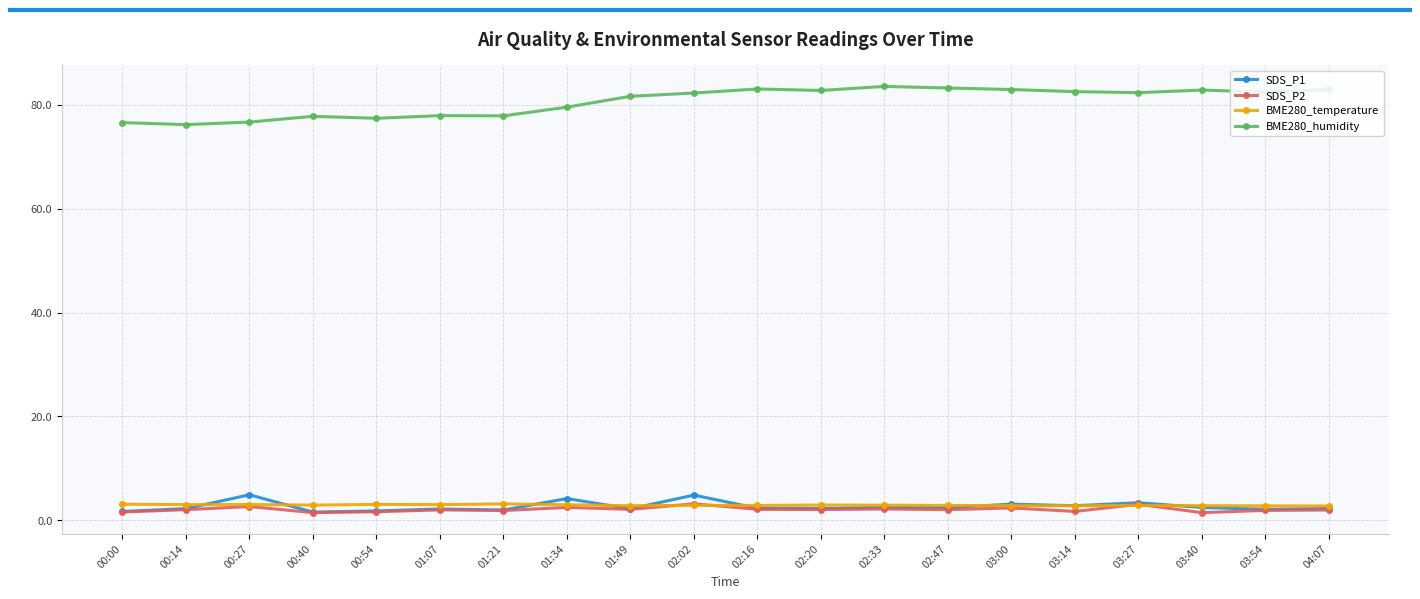

What is the highest value of the SDS_P1 series?

4.9